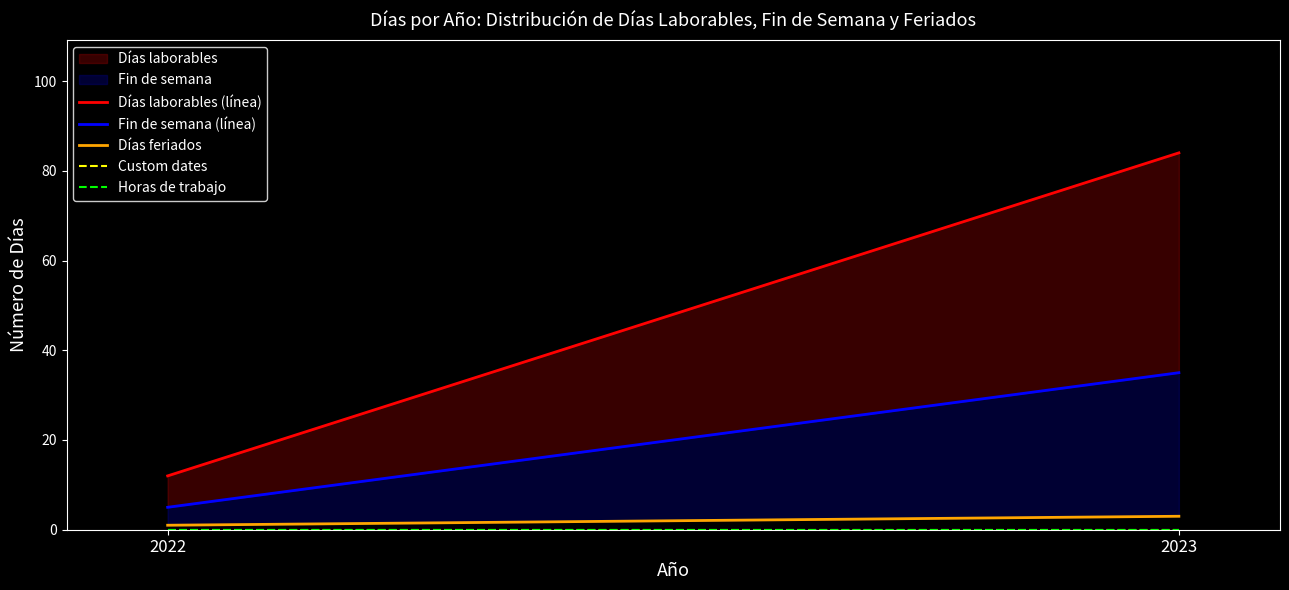

What is the value of the Días laborables (línea) point at the 1st from the left?

12